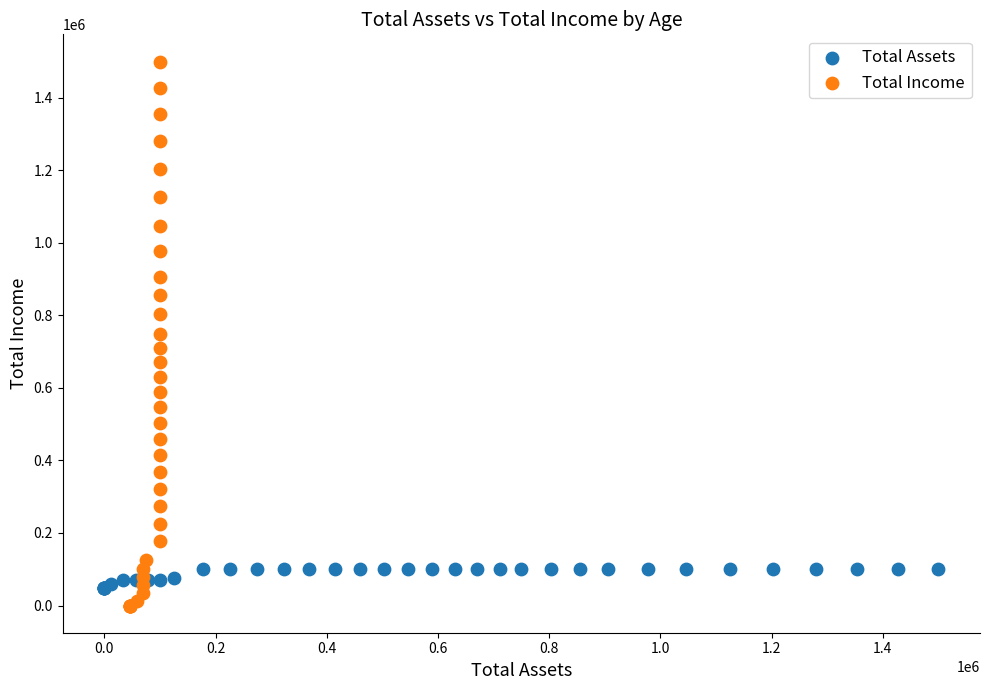

Which series has the widest spread of Y values?

Total Income